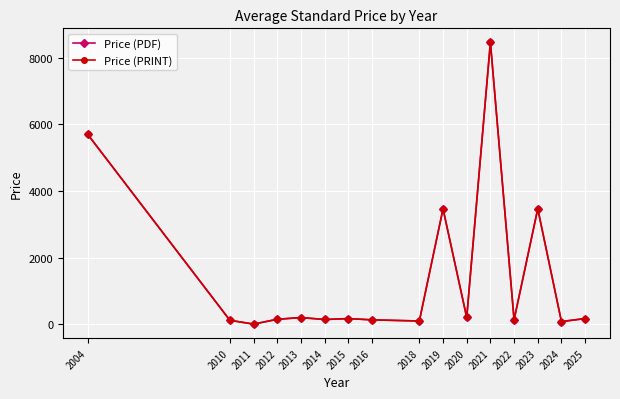

Is this an area chart (filled region under the line)?

No